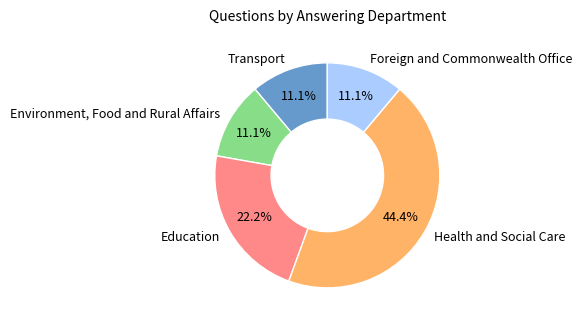

To the nearest percent, what is the average slice percentage?

20%